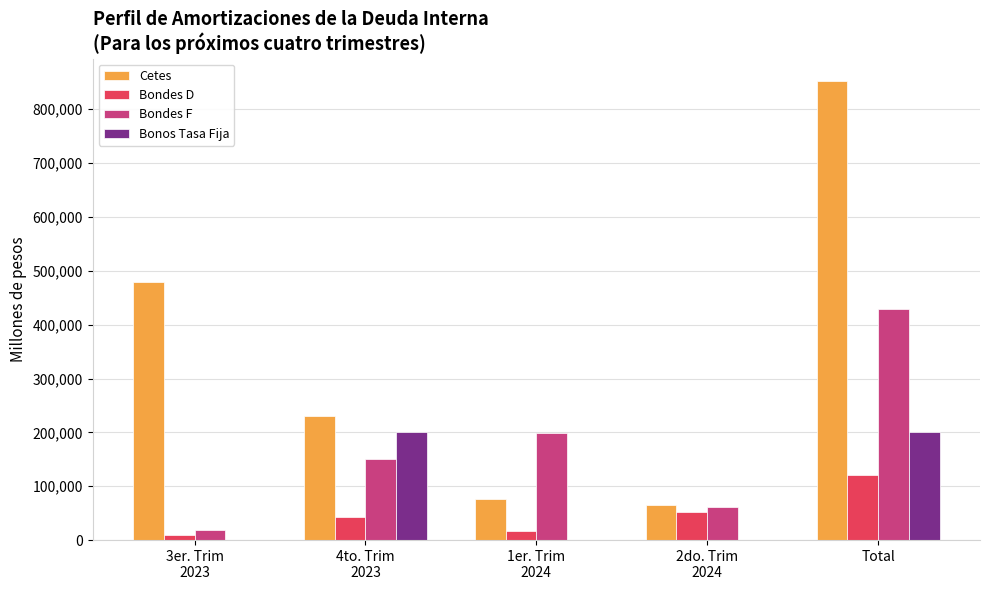

How many categories are shown in the chart?

5